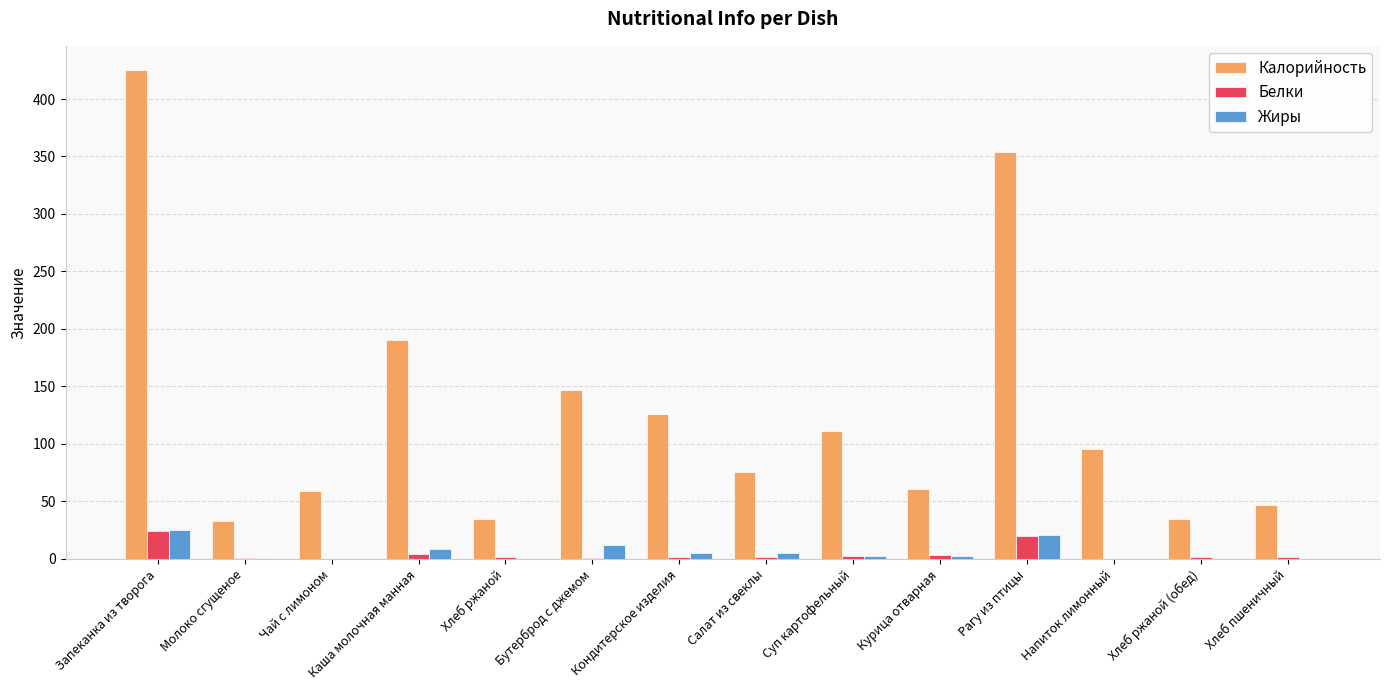

What is the total value across all series at Хлеб ржаной?

36.3